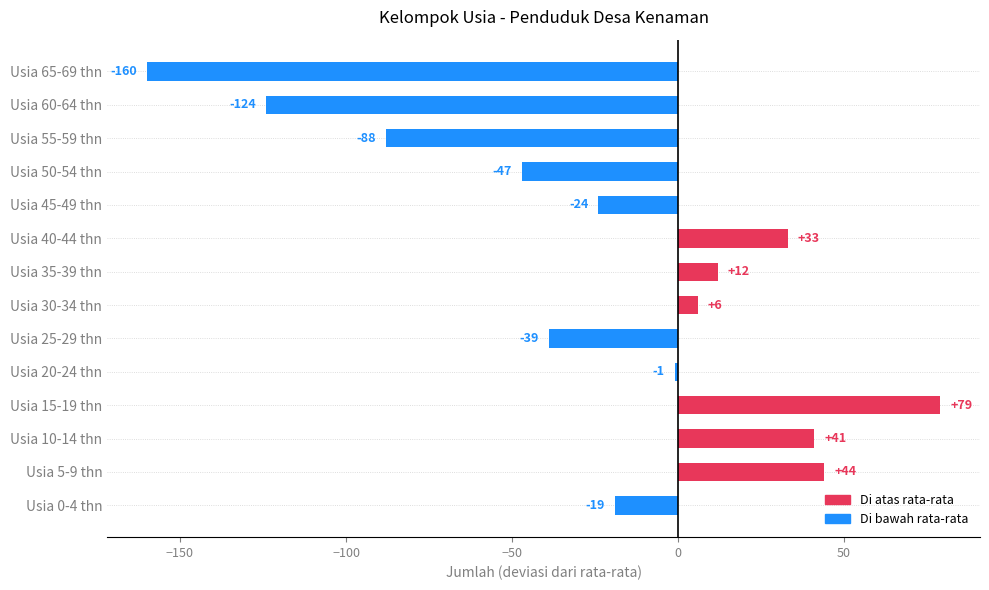

Does the chart contain stacked bars?

No